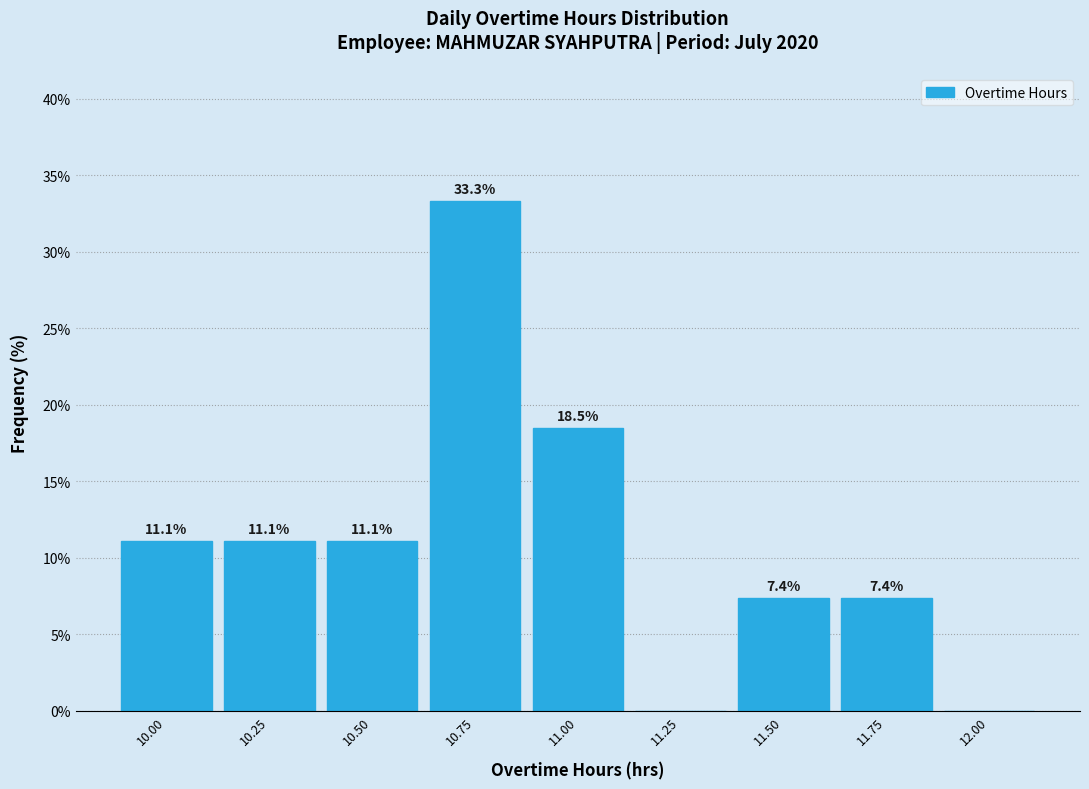

Reading left to right, list all the values displayed in this chart.

10.00=11.1	10.25=11.1	10.50=11.1	10.75=33.3	11.00=18.5	11.25=0.0	11.50=7.4	11.75=7.4	12.00=0.0